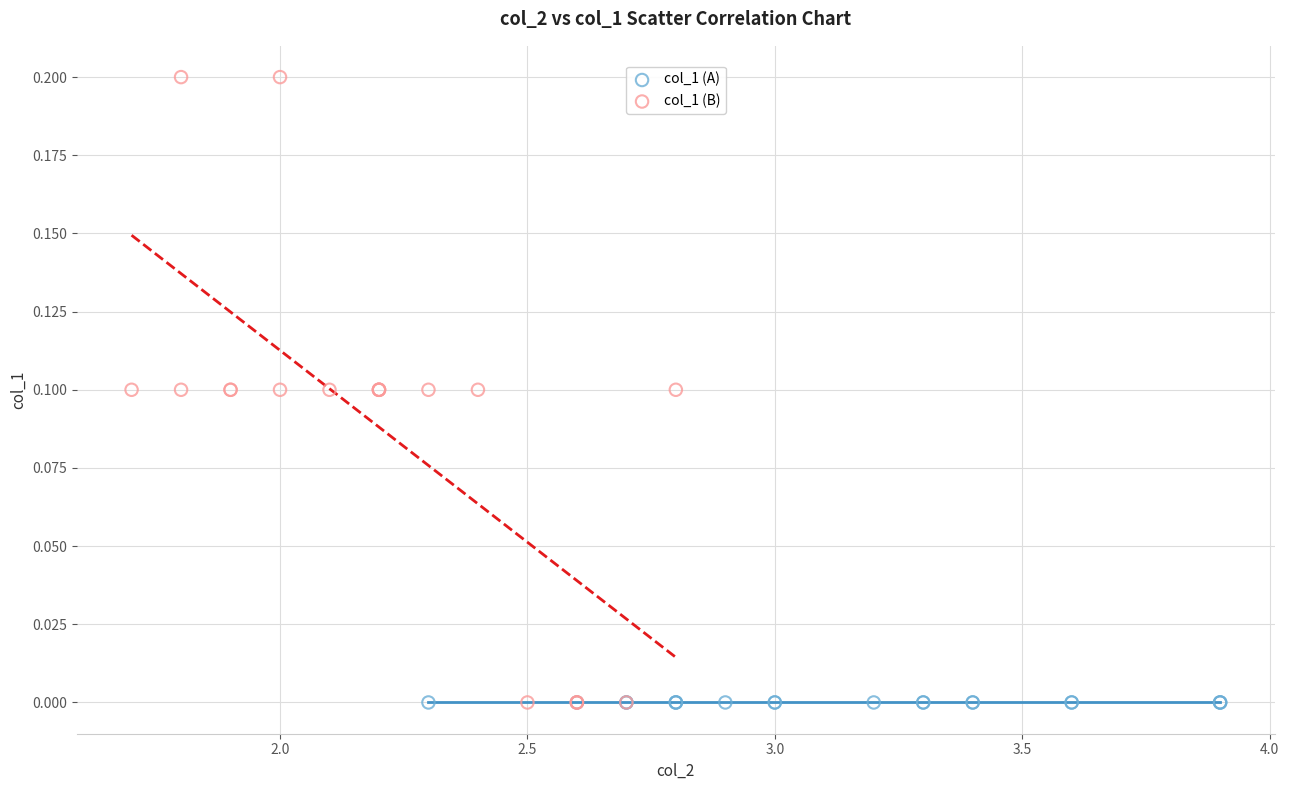

Which series reaches the maximum Y coordinate?

col_1 (B)